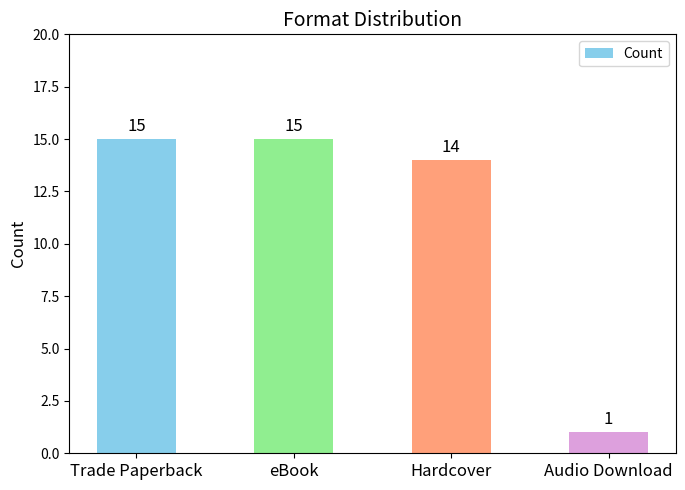

What is the average value?

11